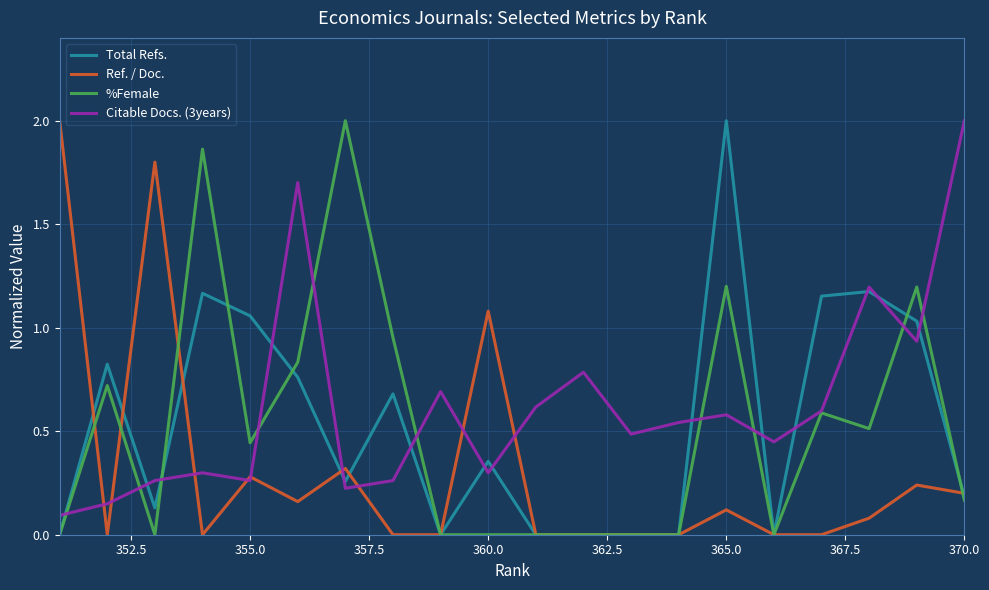

Is this an area chart (filled region under the line)?

No